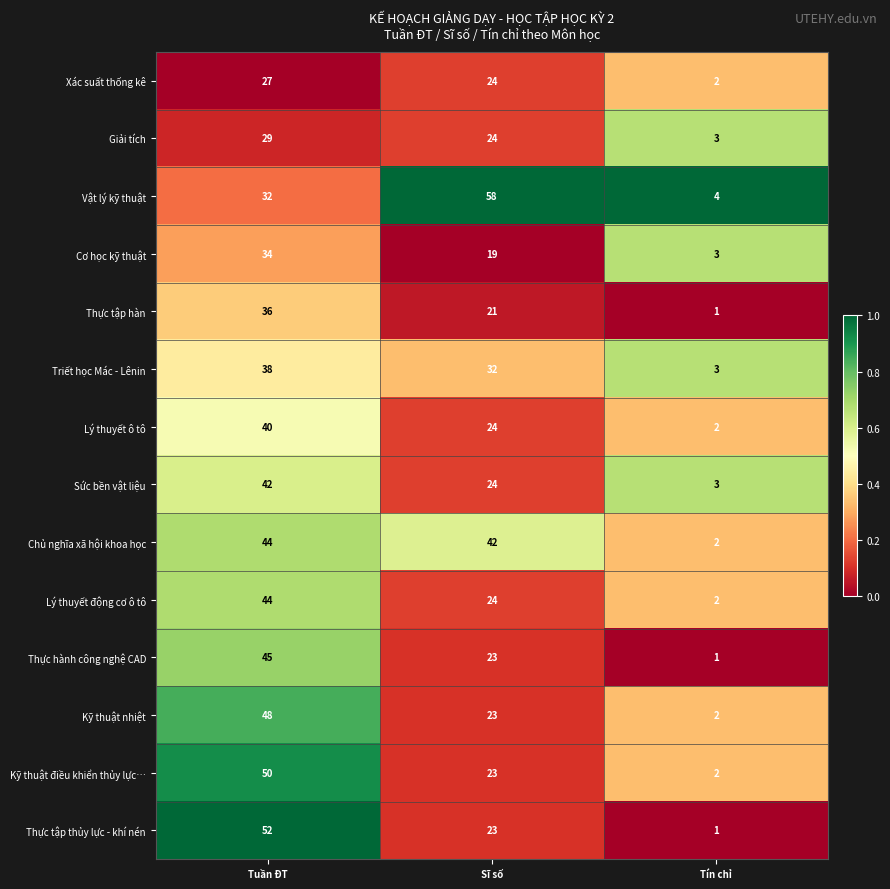

List the labels in order of Sức bền vật liệu value, largest first.

Tuần ĐT, Sĩ số, Tín chỉ